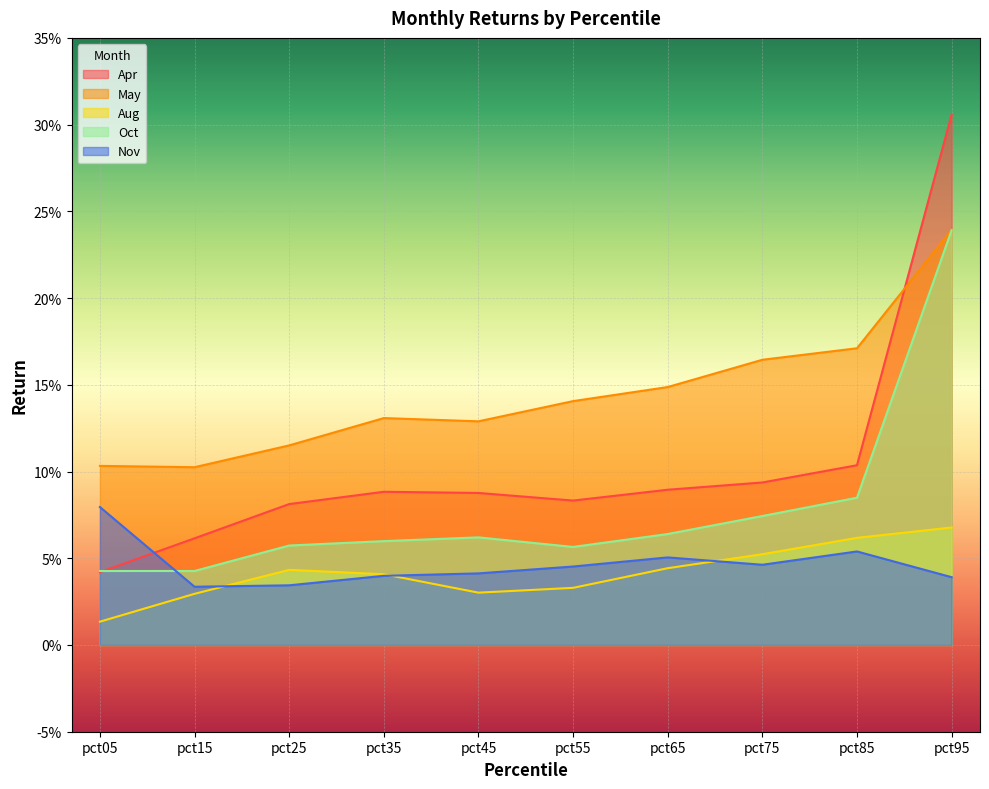

What is the sum of all Oct values?

0.8